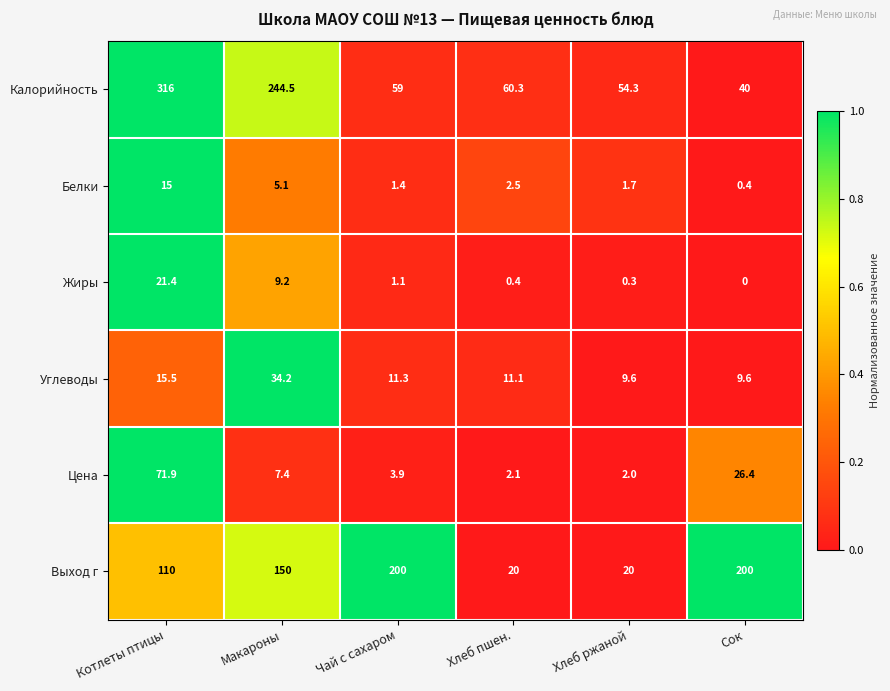

What is the sum of the Калорийность values at Макароны and Котлеты птицы?

560.5